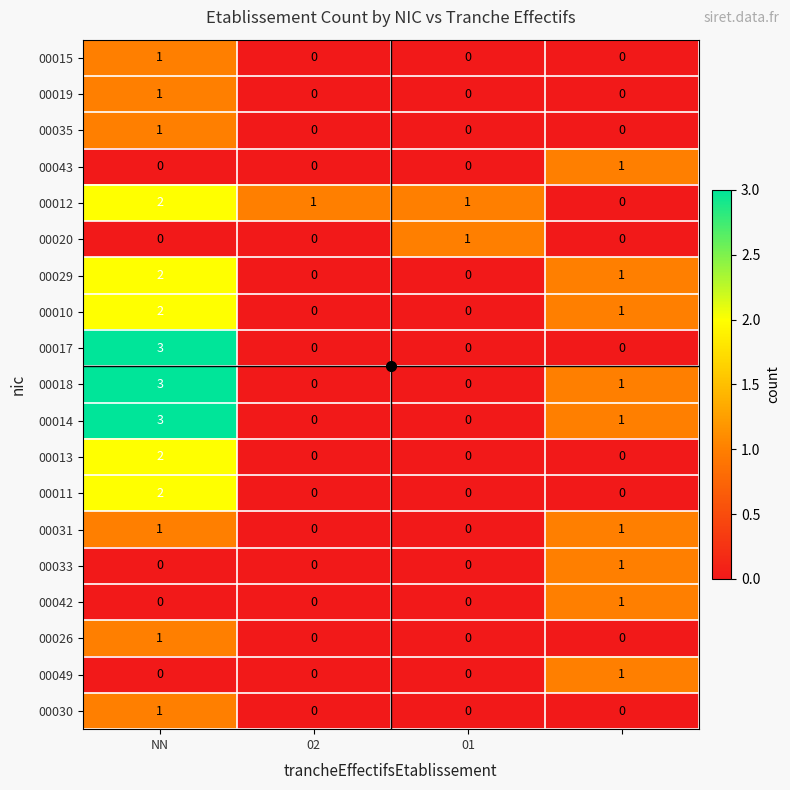

Count the 00018 values in the range 0 to 3.

4